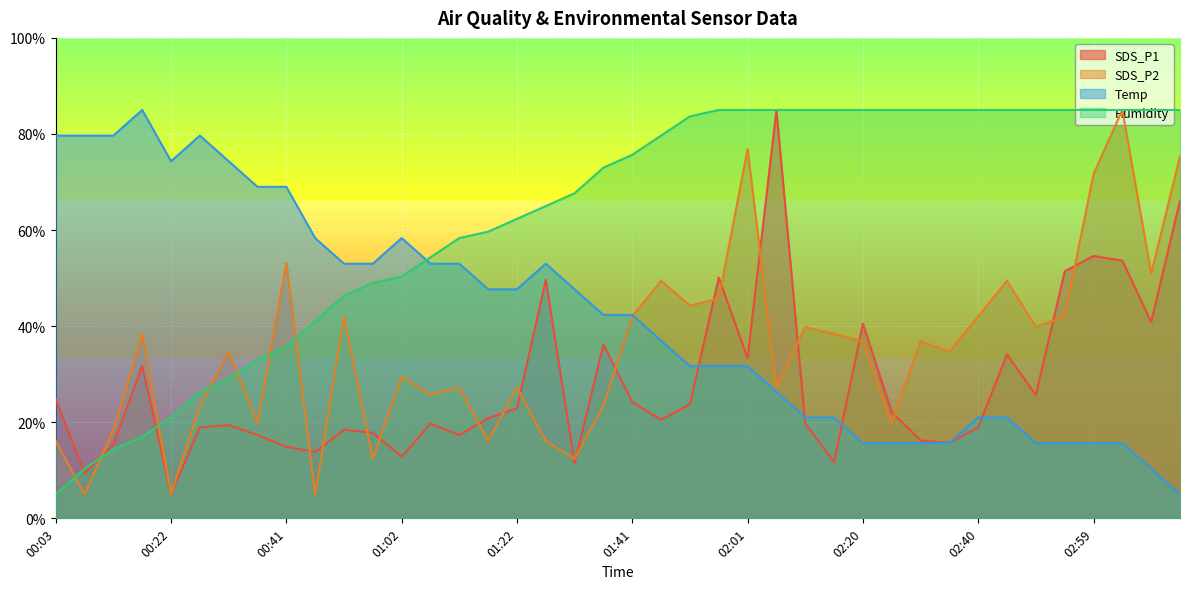

At which label does SDS_P2 first exceed 36?

00:17